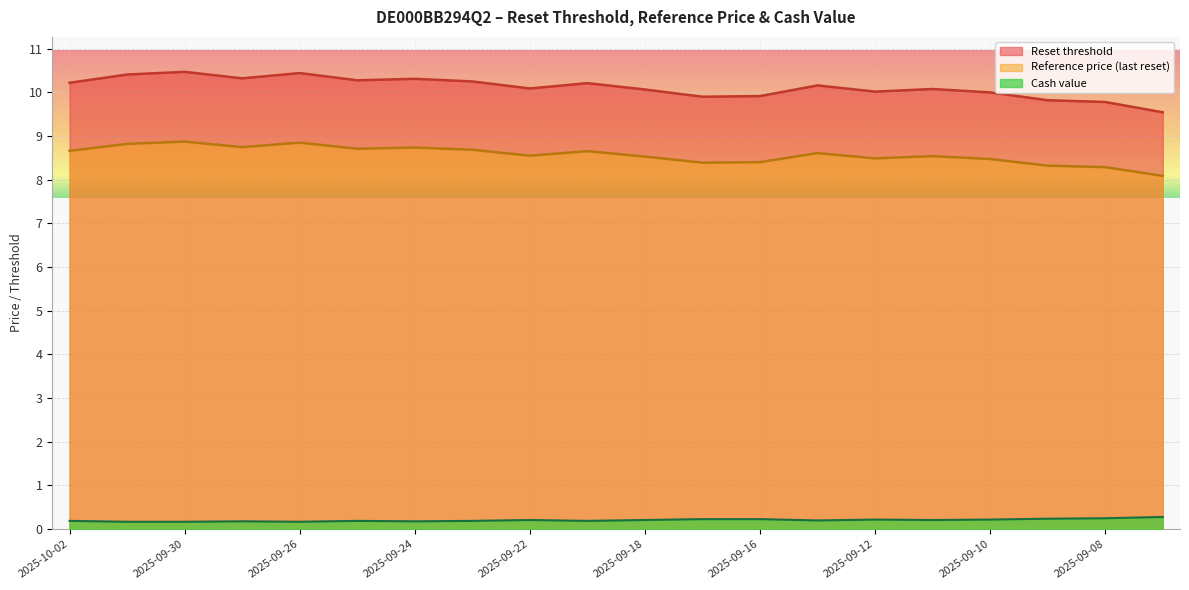

What is the value of the Cash value point at the 17th from the left?

0.2